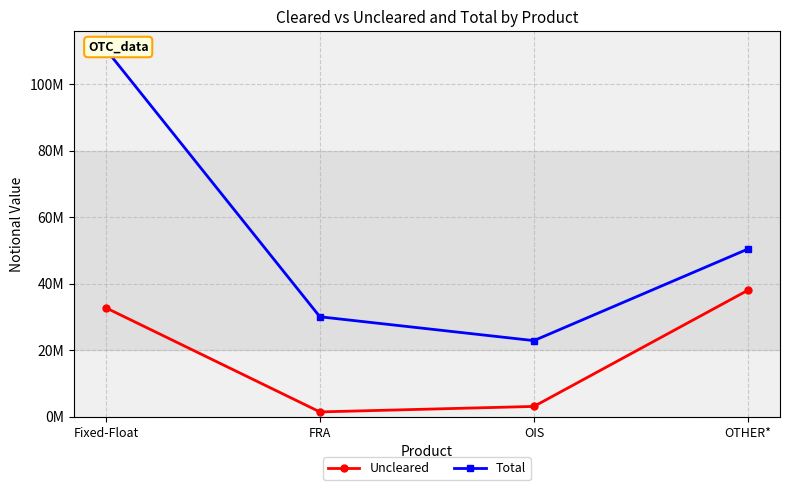

Does the chart have visible grid lines?

Yes